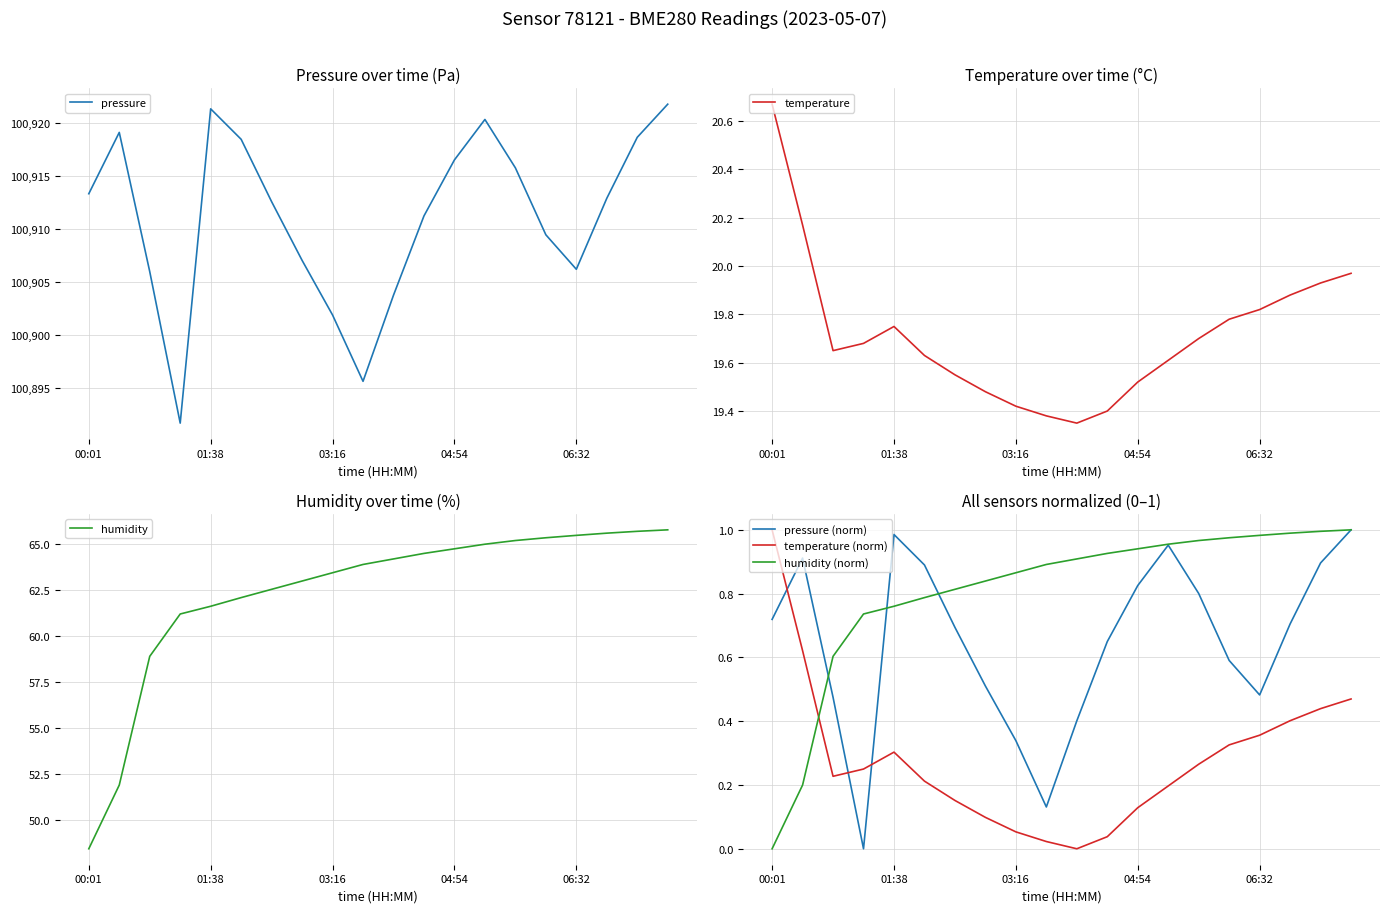

Reading left to right, what are all the values shown in this chart?

pressure: 100913.3	100919.1	100906.0	100891.7	100921.3	100918.4	100912.6	100907.0	100901.9	100895.6	100903.8	100911.2	100916.5	100920.3	100915.8	100909.4	100906.2	100912.9	100918.6	100921.8
temperature: 20.7	20.2	19.6	19.7	19.8	19.6	19.6	19.5	19.4	19.4	19.4	19.4	19.5	19.6	19.7	19.8	19.8	19.9	19.9	20.0
humidity: 48.5	51.9	58.9	61.2	61.6	62.1	62.5	63.0	63.5	63.9	64.2	64.5	64.8	65.0	65.2	65.3	65.5	65.6	65.7	65.8
pressure (norm): 0.7	0.9	0.5	0.0	1.0	0.9	0.7	0.5	0.3	0.1	0.4	0.6	0.8	1.0	0.8	0.6	0.5	0.7	0.9	1.0
temperature (norm): 1.0	0.6	0.2	0.2	0.3	0.2	0.2	0.1	0.1	0.0	0.0	0.0	0.1	0.2	0.3	0.3	0.4	0.4	0.4	0.5
humidity (norm): 0.0	0.2	0.6	0.7	0.8	0.8	0.8	0.8	0.9	0.9	0.9	0.9	0.9	1.0	1.0	1.0	1.0	1.0	1.0	1.0